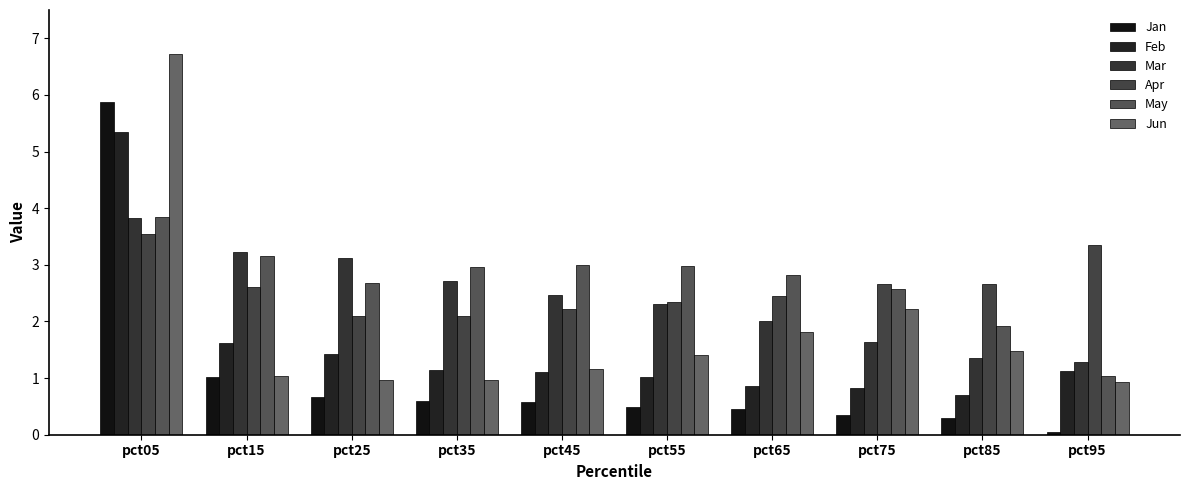

What is the value of the Feb bar at the 6th from the left?

1.0